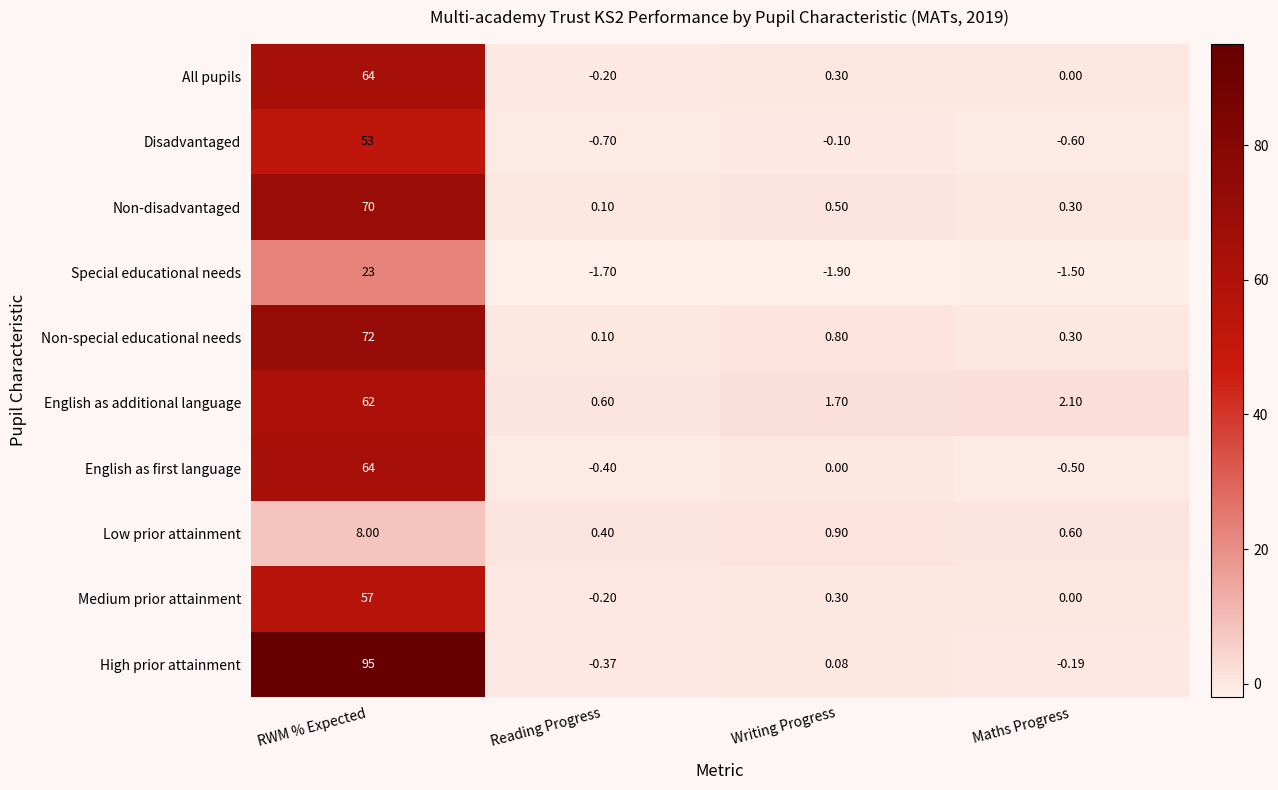

List the labels in order of Low prior attainment value, largest first.

RWM % Expected, Writing Progress, Maths Progress, Reading Progress